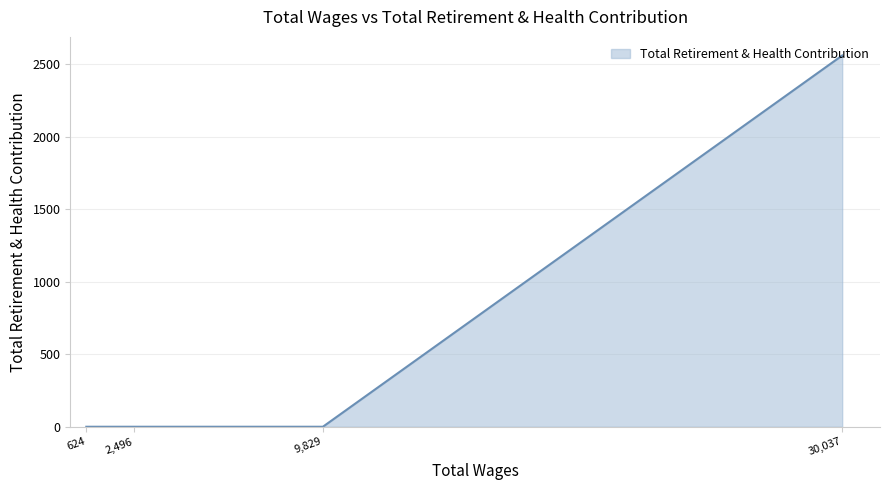

Does the chart display data point markers on the line(s)?

No